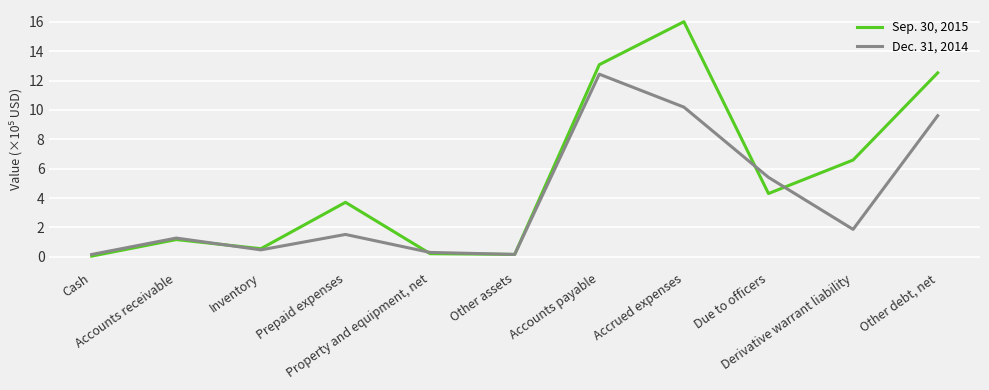

What is the sum of the Sep. 30, 2015 values at Other debt, net and Inventory?

13.1